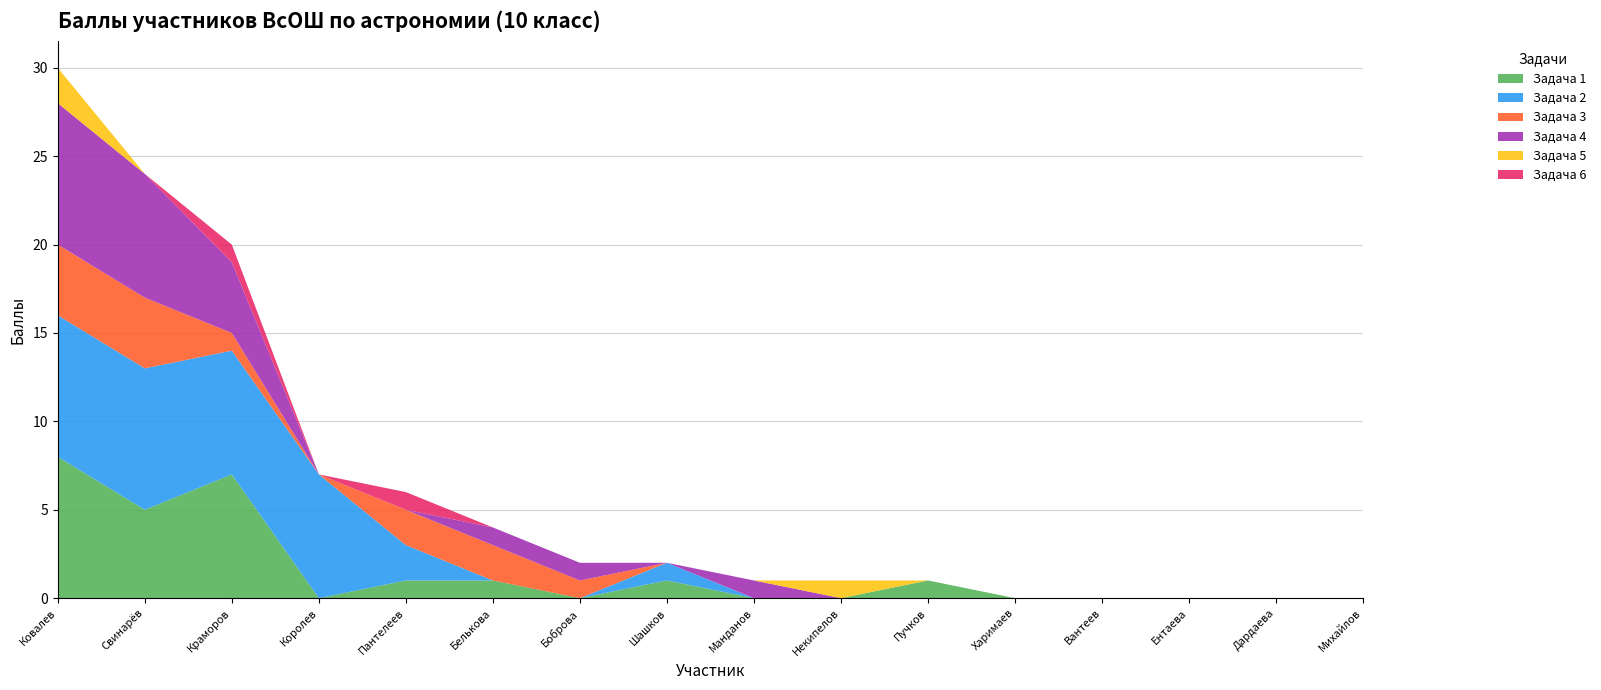

Reading right to left, extract all data points from this chart.

Задача 1: Михайлов=0	Дардаева=0	Ентаева=0	Вантеев=0	Харимаев=0	Пучков=1	Некипелов=0	Манданов=0	Шашков=1	Боброва=0	Белькова=1	Пантелеев=1	Королев=0	Краморов=7	Свинарёв=5	Ковалев=8
Задача 2: Михайлов=0	Дардаева=0	Ентаева=0	Вантеев=0	Харимаев=0	Пучков=0	Некипелов=0	Манданов=0	Шашков=1	Боброва=0	Белькова=0	Пантелеев=2	Королев=7	Краморов=7	Свинарёв=8	Ковалев=8
Задача 3: Михайлов=0	Дардаева=0	Ентаева=0	Вантеев=0	Харимаев=0	Пучков=0	Некипелов=0	Манданов=0	Шашков=0	Боброва=1	Белькова=2	Пантелеев=2	Королев=0	Краморов=1	Свинарёв=4	Ковалев=4
Задача 4: Михайлов=0	Дардаева=0	Ентаева=0	Вантеев=0	Харимаев=0	Пучков=0	Некипелов=0	Манданов=1	Шашков=0	Боброва=1	Белькова=1	Пантелеев=0	Королев=0	Краморов=4	Свинарёв=7	Ковалев=8
Задача 5: Михайлов=0	Дардаева=0	Ентаева=0	Вантеев=0	Харимаев=0	Пучков=0	Некипелов=1	Манданов=0	Шашков=0	Боброва=0	Белькова=0	Пантелеев=0	Королев=0	Краморов=0	Свинарёв=0	Ковалев=2
Задача 6: Михайлов=0	Дардаева=0	Ентаева=0	Вантеев=0	Харимаев=0	Пучков=0	Некипелов=0	Манданов=0	Шашков=0	Боброва=0	Белькова=0	Пантелеев=1	Королев=0	Краморов=1	Свинарёв=0	Ковалев=0